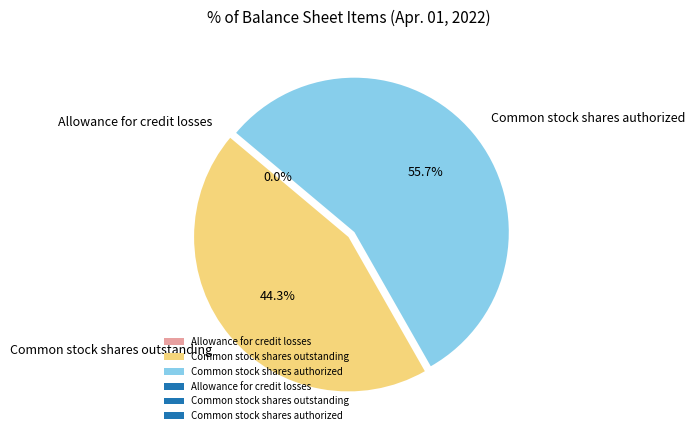

Which slice is the largest?

Common stock shares authorized